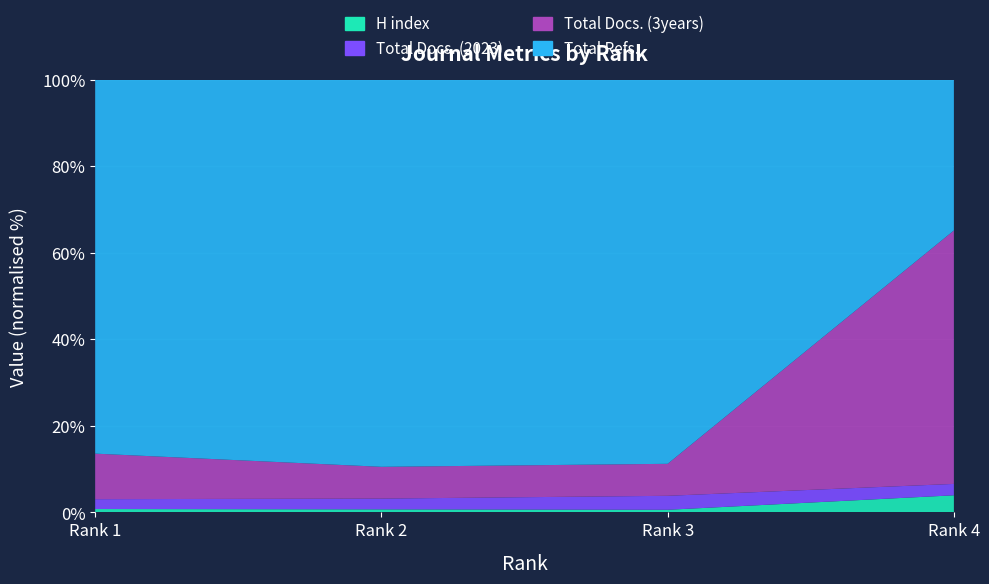

Reading left to right, transcribe all the data shown in this chart.

H index: Rank 1=28	Rank 2=13	Rank 3=20	Rank 4=6
Total Docs. (2023): Rank 1=82	Rank 2=46	Rank 3=107	Rank 4=4
Total Docs. (3years): Rank 1=379	Rank 2=136	Rank 3=245	Rank 4=89
Total Refs.: Rank 1=3113	Rank 2=1657	Rank 3=2943	Rank 4=53